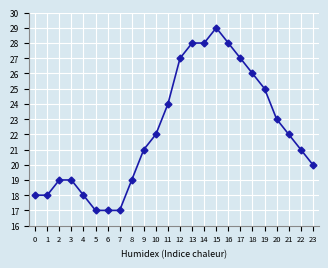

The value at 19 is 35. True or false?

False